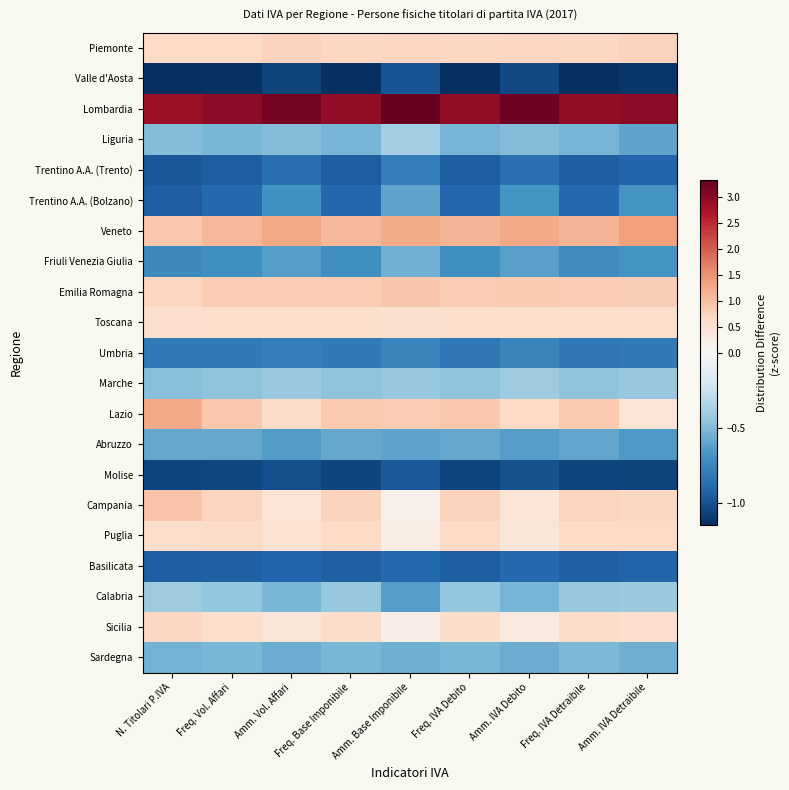

Rank the series by their maximum value, from highest to lowest.

Lombardia, Veneto, Lazio, Campania, Emilia Romagna, Piemonte, Sicilia, Puglia, Toscana, Liguria, Calabria, Marche, Sardegna, Friuli Venezia Giulia, Abruzzo, Trentino A.A. (Bolzano), Umbria, Trentino A.A. (Trento), Basilicata, Molise, Valle d'Aosta